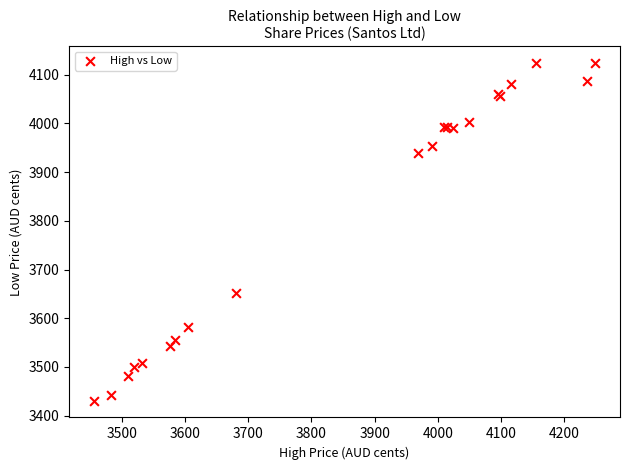

What Y value in the scatter plot is closest to 3777?

3652